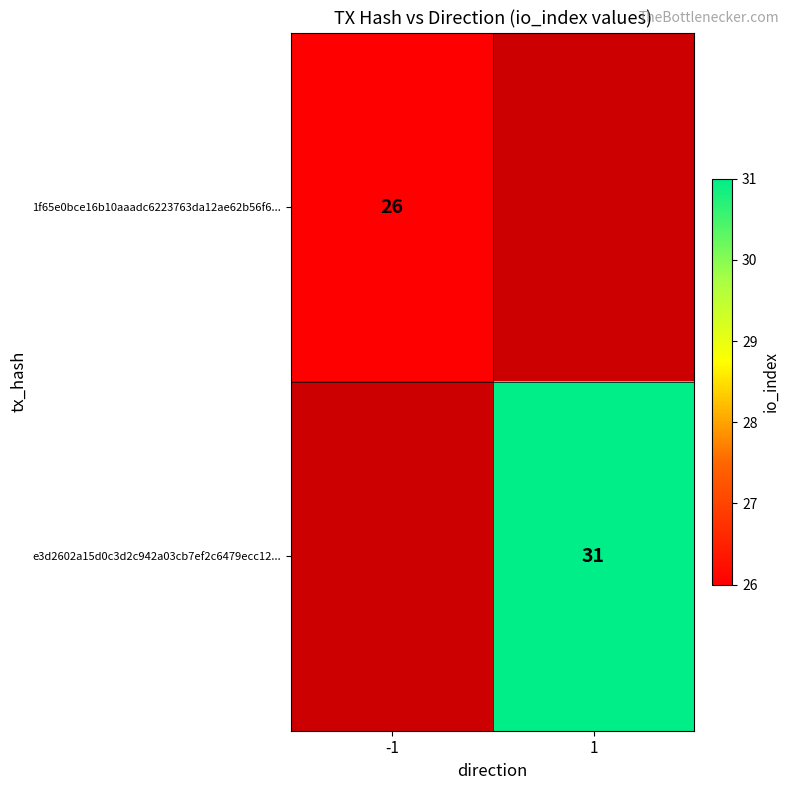

Is it true that 1f65e0bce16b10aaadc6223763da12ae62b56f6... equals 26 at -1?

True